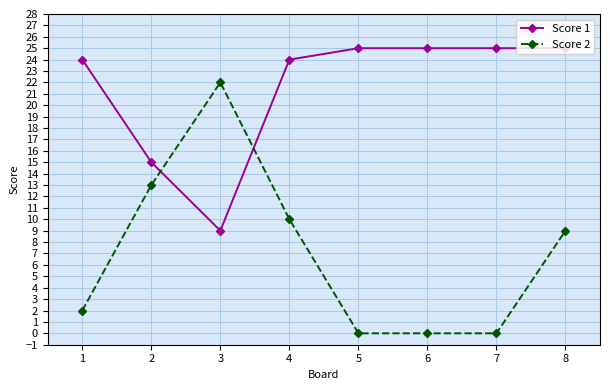

Between 1 and 2, which series saw the biggest shift?

Score 2